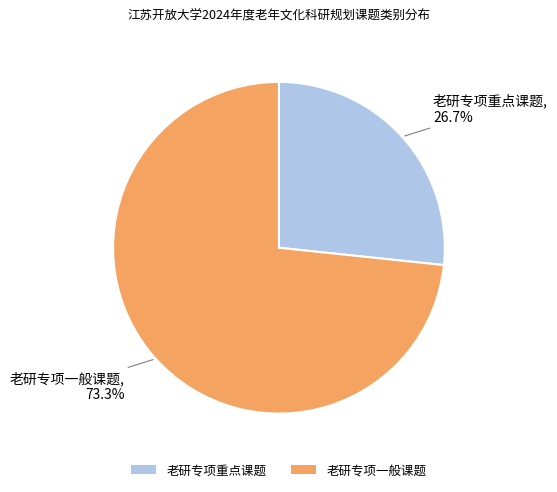

What is the smallest slice in the pie chart?

老研专项重点课题